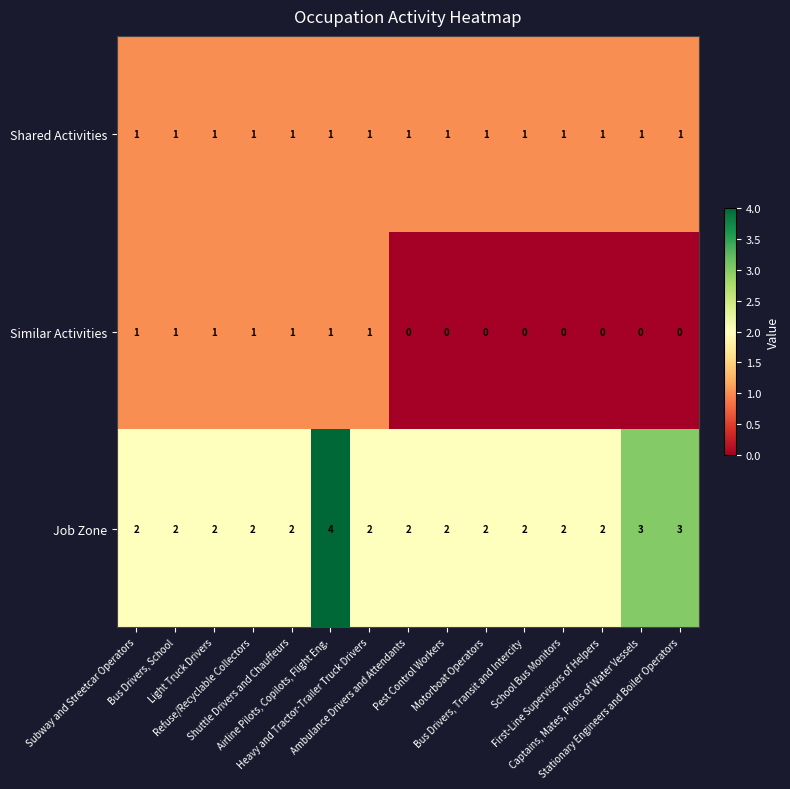

What is the maximum value shown in the chart?

4